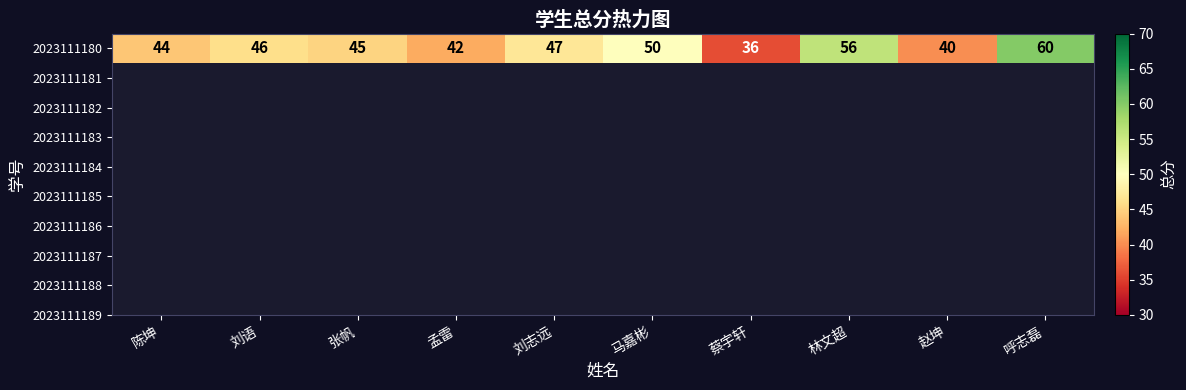

Count the number of data series in this chart.

1